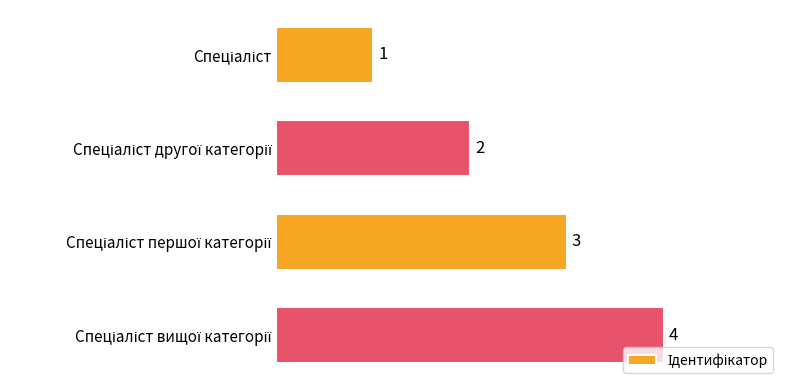

How many values are between 2 and 4?

3